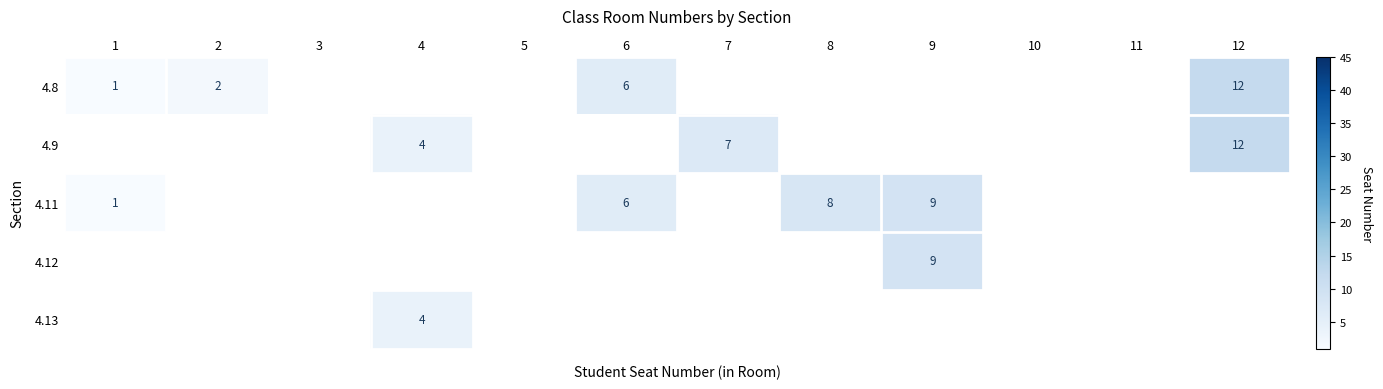

The value of 4.9 at 7 is 11. True or false?

False